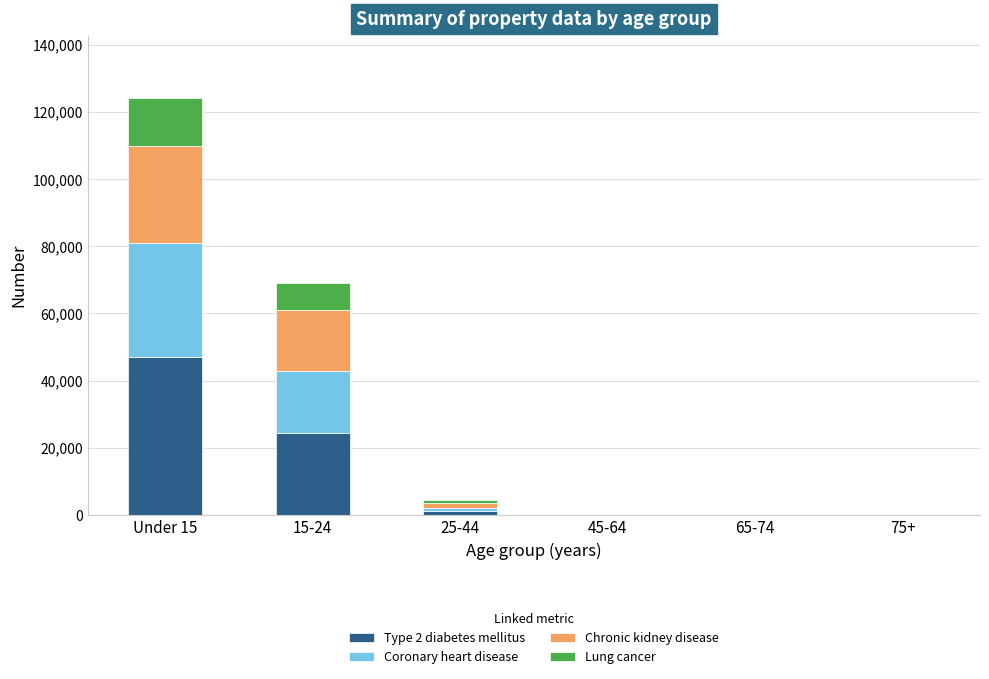

Are the bars horizontal?

No